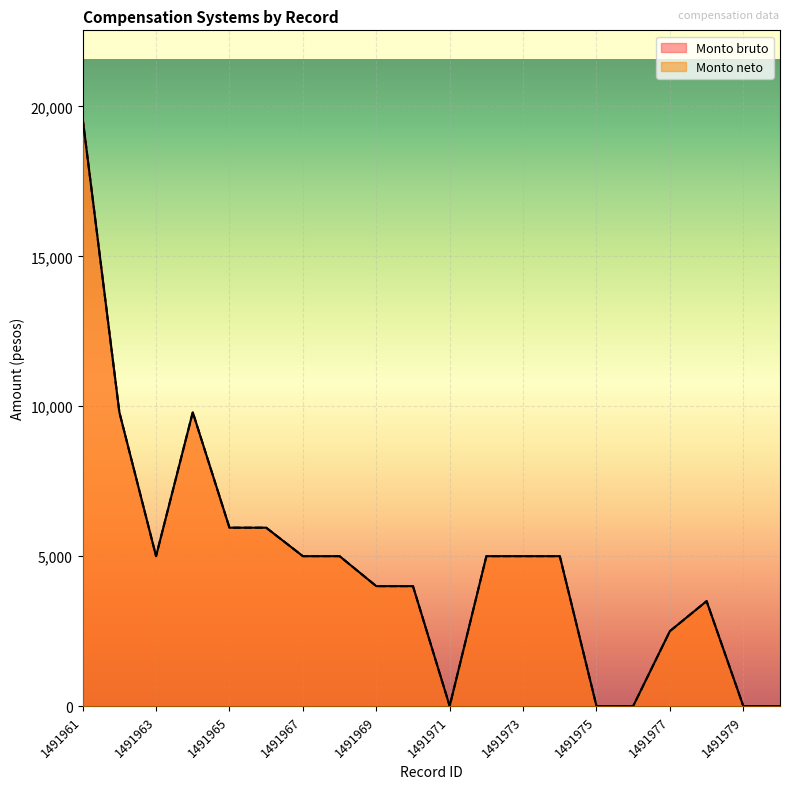

Reading left to right, extract all data points from this chart.

Monto bruto: 19600	9800	5000	9800	5950	5950	5000	5000	4000	4000	0	5000	5000	5000	0	0	2500	3500	0	0
Monto neto: 19600	9800	5000	9800	5950	5950	5000	5000	4000	4000	0	5000	5000	5000	0	0	2500	3500	0	0